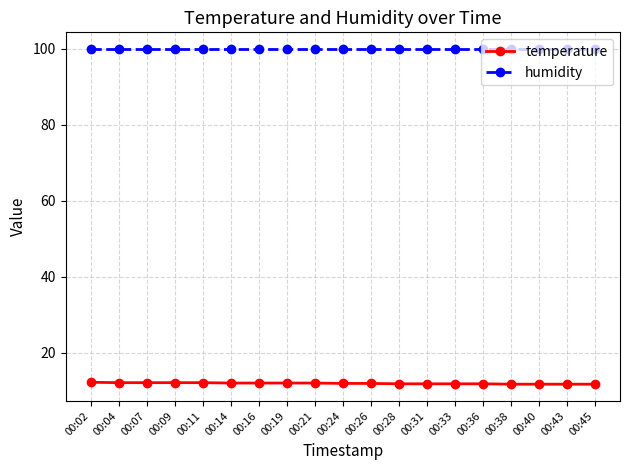

What is the value of the humidity point at the 9th from the left?

99.9